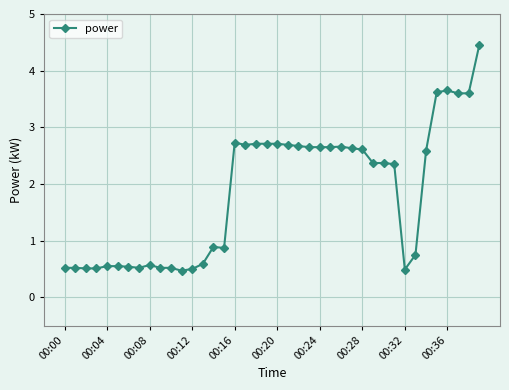

True or false: the data has more than 2 interior local peaks.

True